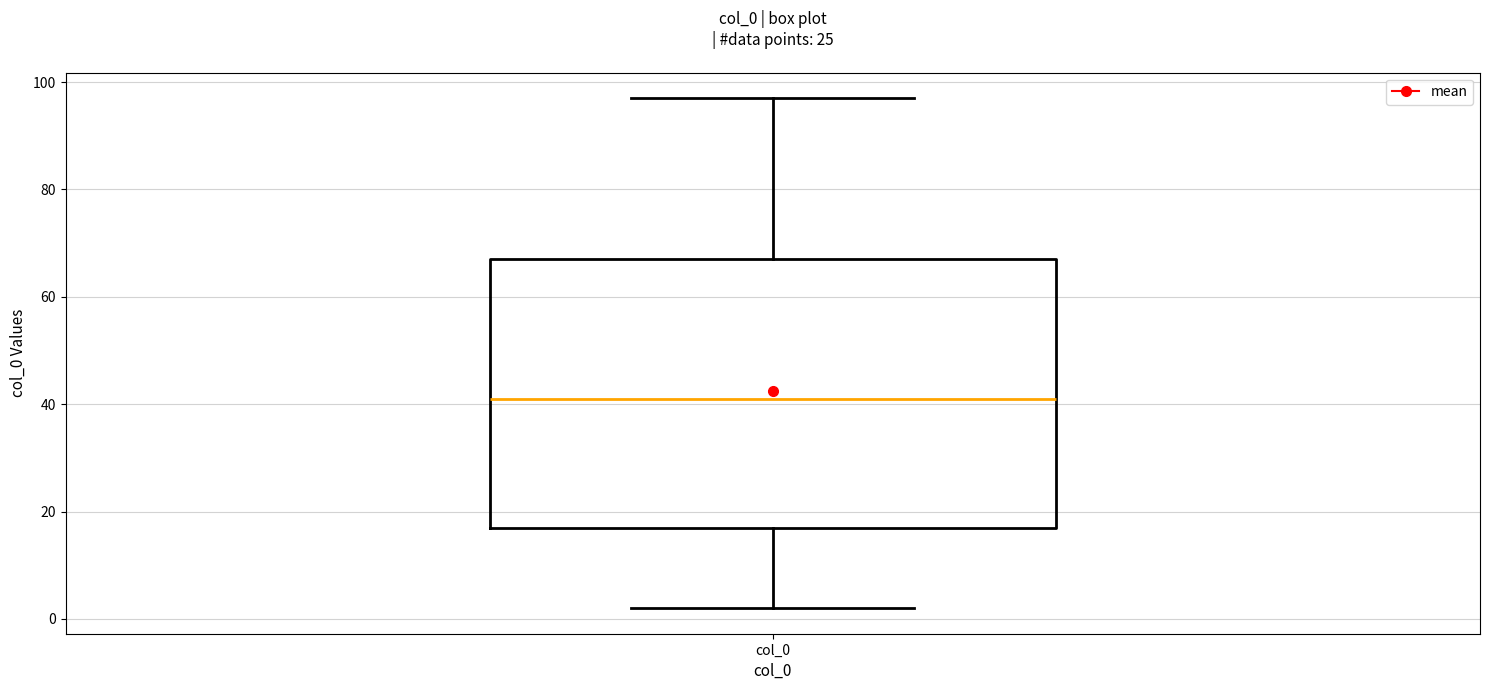

Where does the lower whisker of the box for col_0 end on the y-axis? The values are not printed on the chart, so give them approximately, as read against the axis.

2